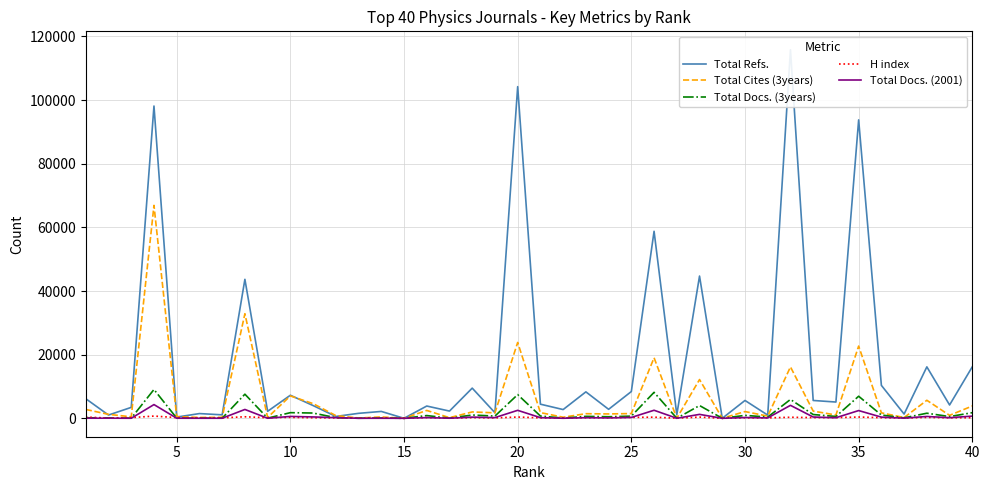

How many intersections are there between H index and Total Cites (3years)?

2